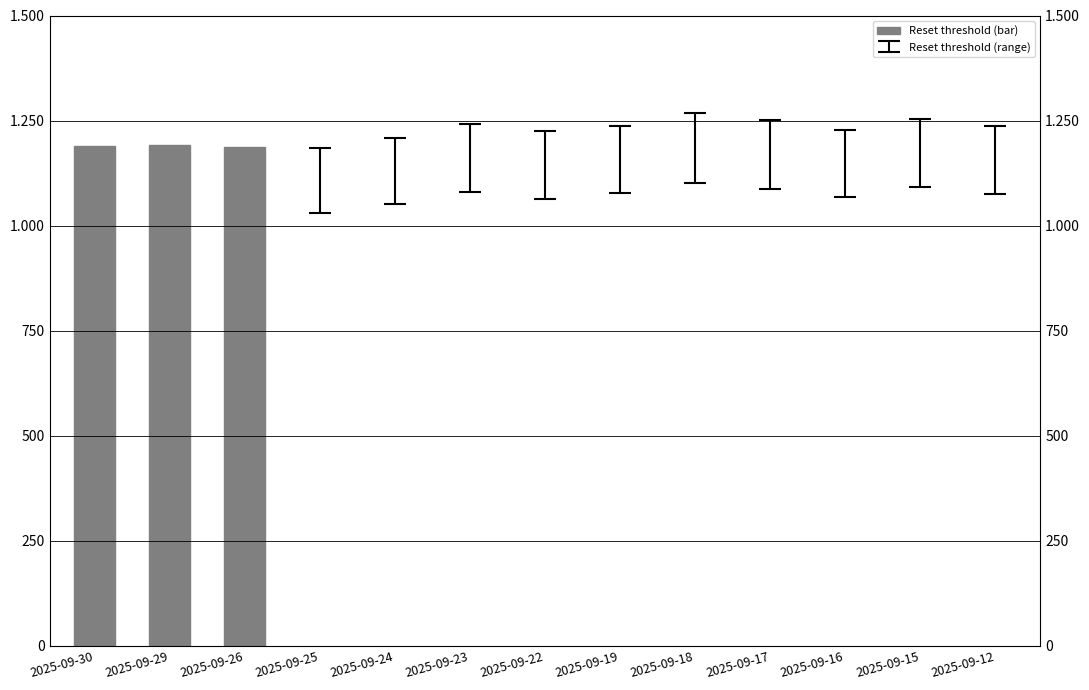

List the labels in order of value, largest first.

2025-09-29, 2025-09-30, 2025-09-26